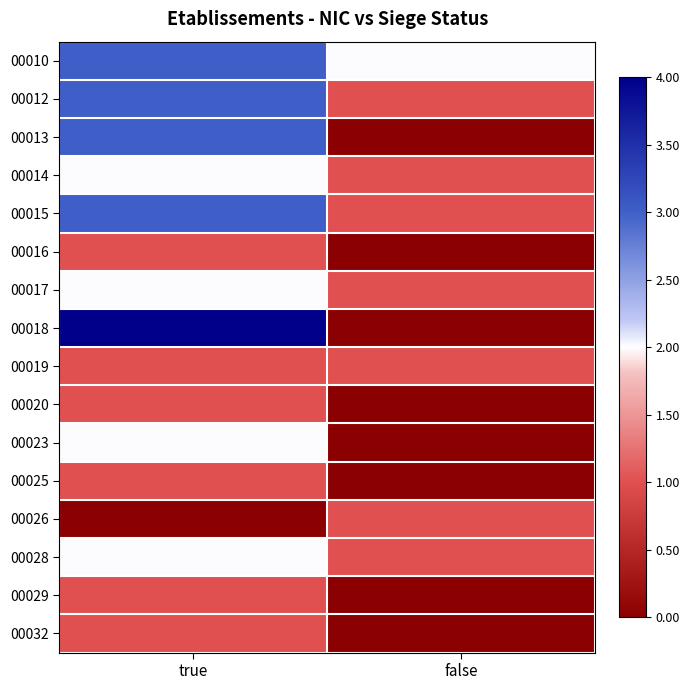

Between true and false, which is larger?

true